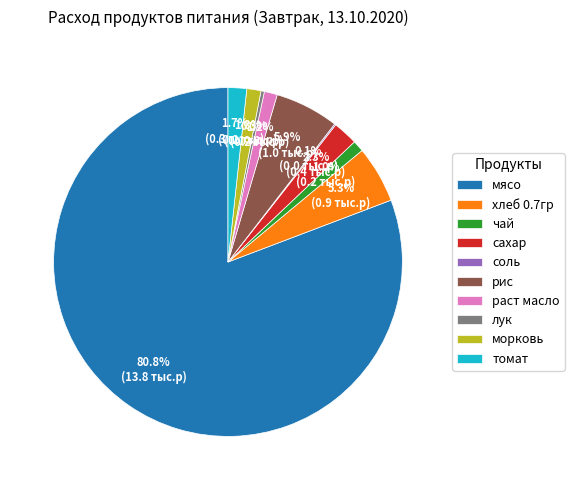

What is the largest slice in the pie chart?

мясо